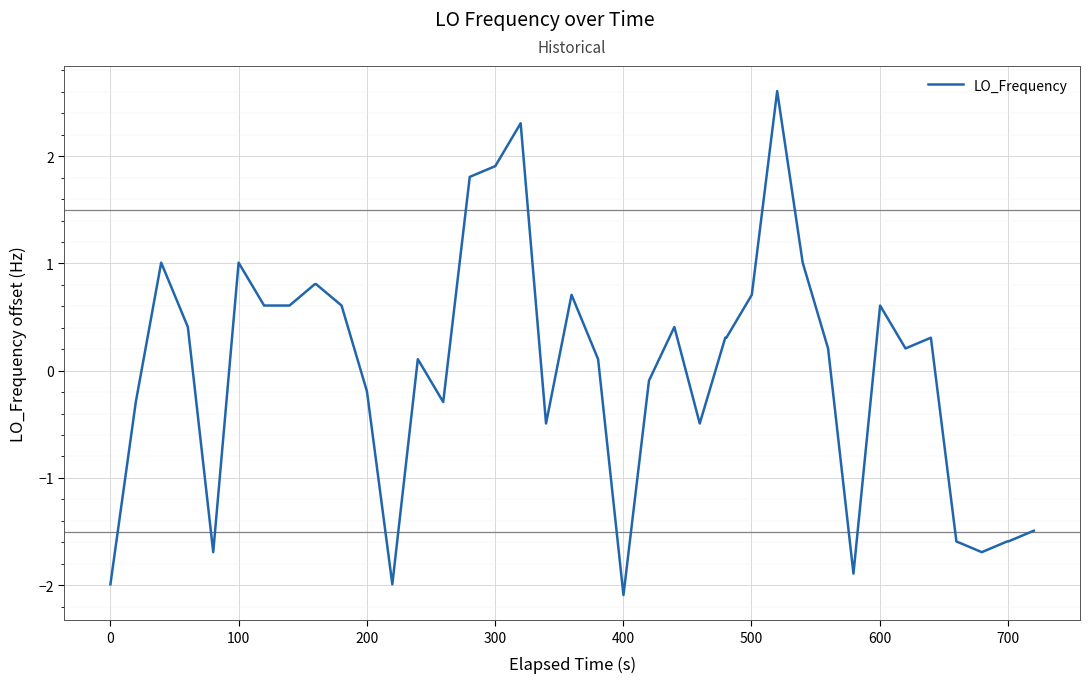

What is the difference between the maximum and minimum values?

4.7